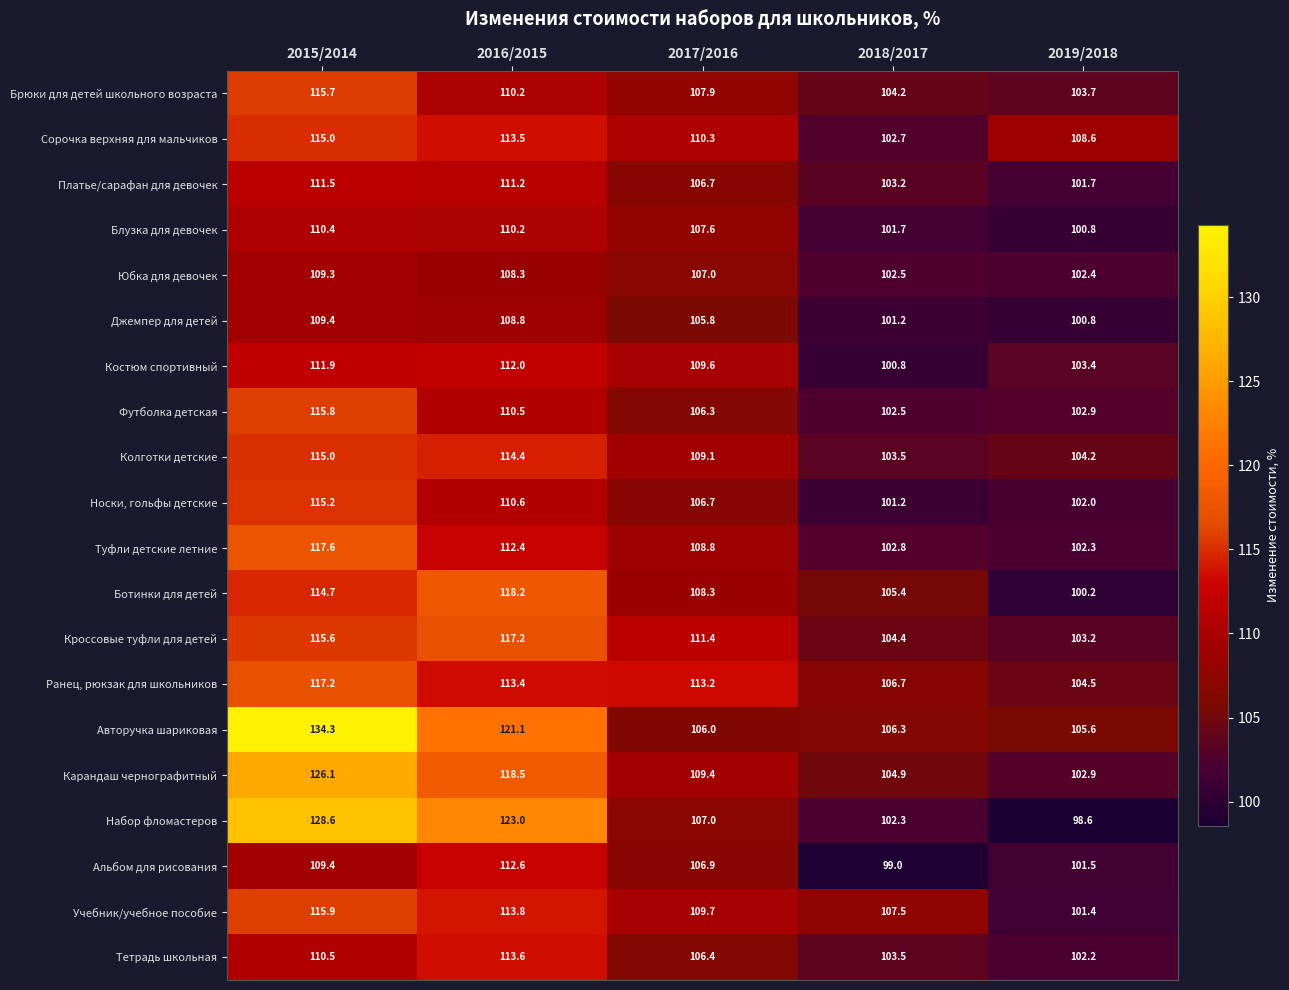

What is the smallest value displayed?

98.6